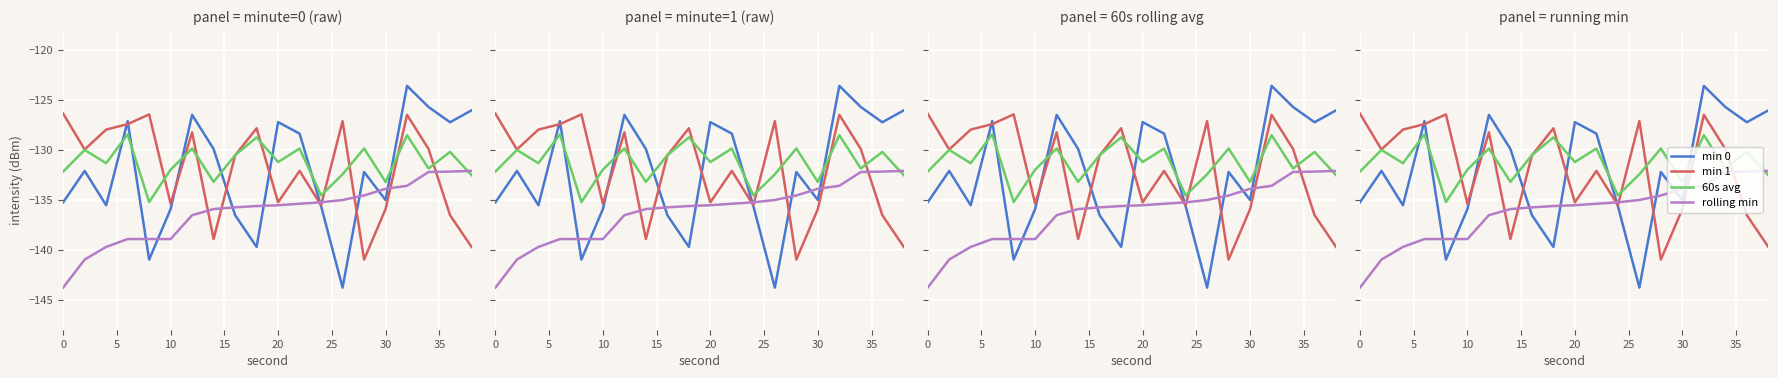

What is the lowest value of the min 1 series?

-141.0